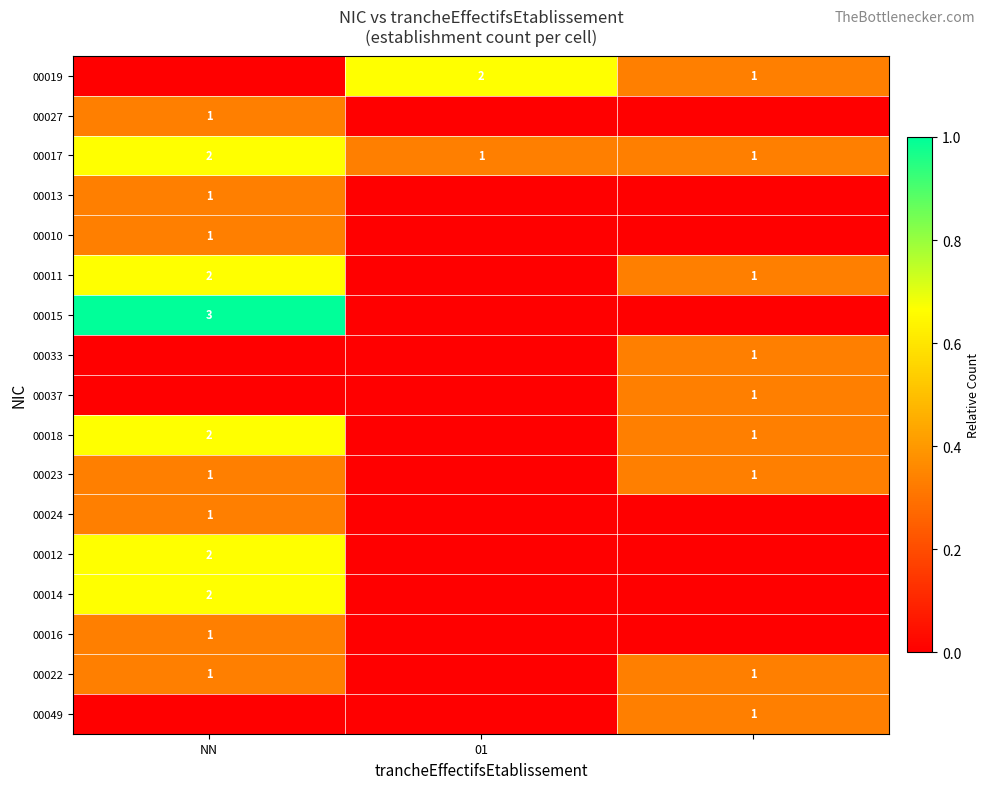

The 00017 series shows 2 at NN. True or false?

True